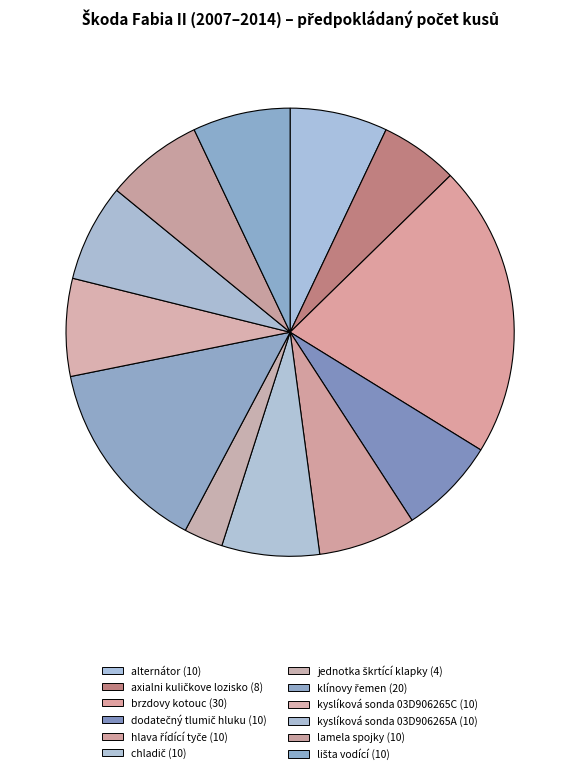

What is the largest slice in the pie chart?

brzdovy kotouc